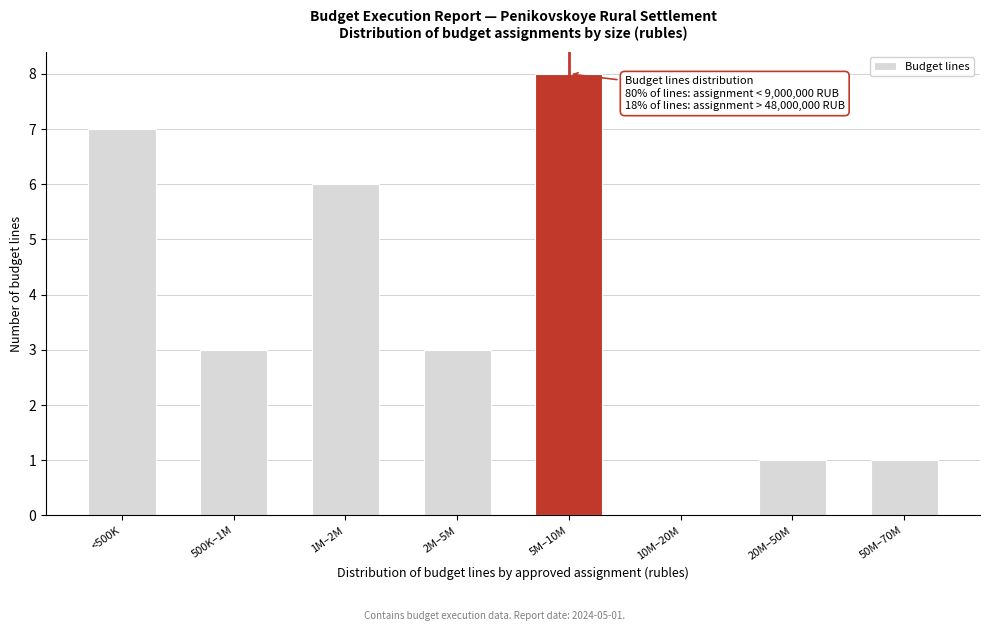

Reading left to right, transcribe all the data shown in this chart.

<500K=7	500K–1M=3	1M–2M=6	2M–5M=3	5M–10M=8	10M–20M=0	20M–50M=1	50M–70M=1